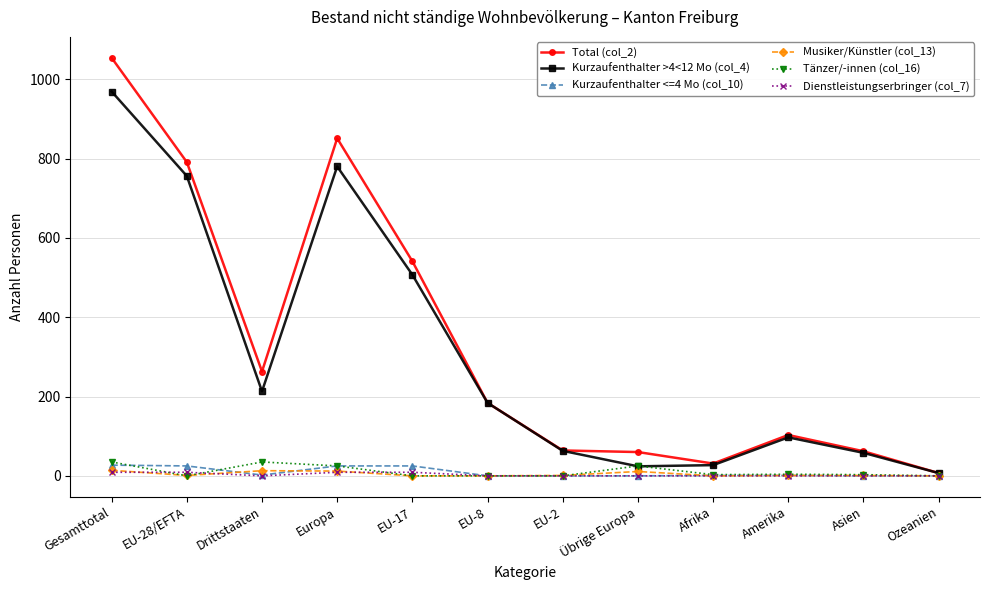

True or false: Total (col_2) has a value of 103 at Amerika.

True